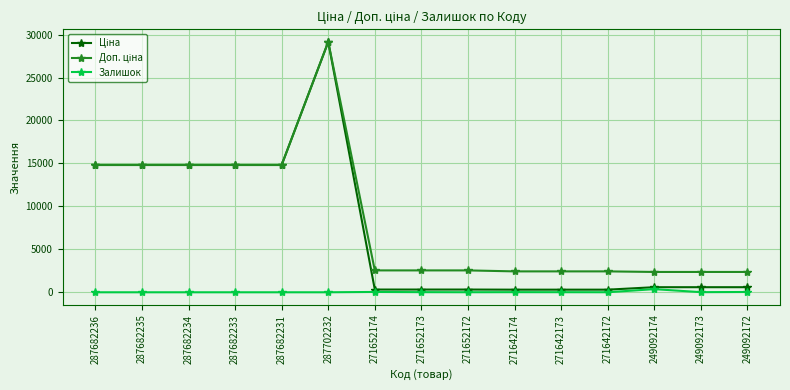

What is the difference between the highest and lowest values at 287682233?

14817.6